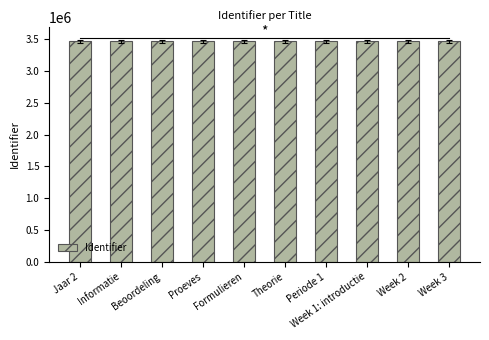

What is the maximum value shown in the chart?

3464537